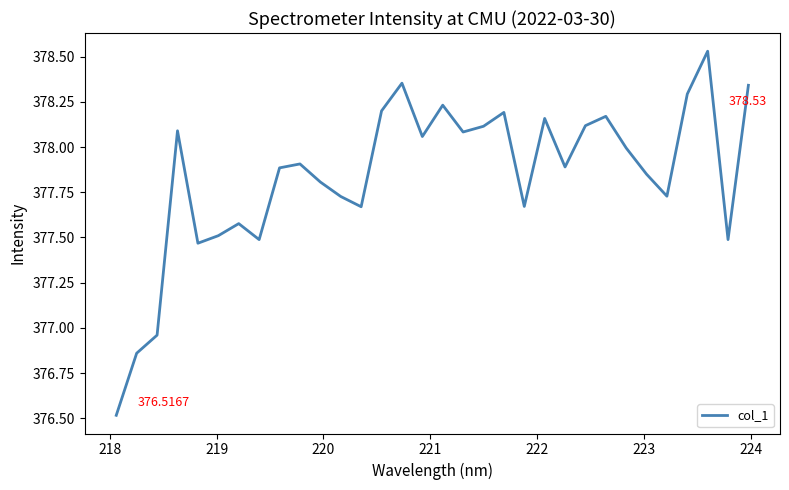

What is the difference between the maximum and minimum values?

2.0